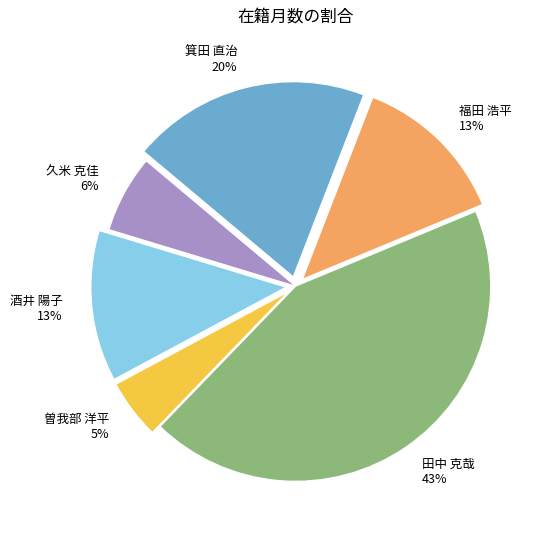

To the nearest percent, what percentage of the pie is 久米 克佳?

6%